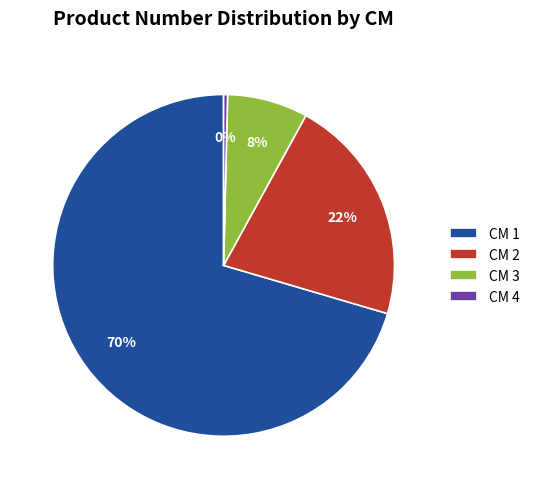

To the nearest percent, what is the average slice percentage?

25%